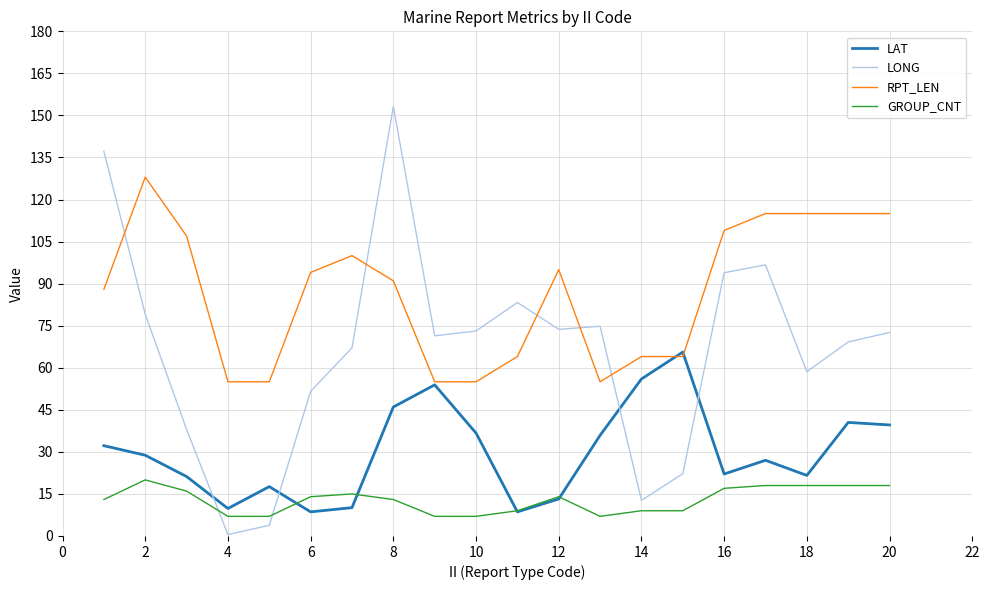

How many lines are shown in the chart?

4